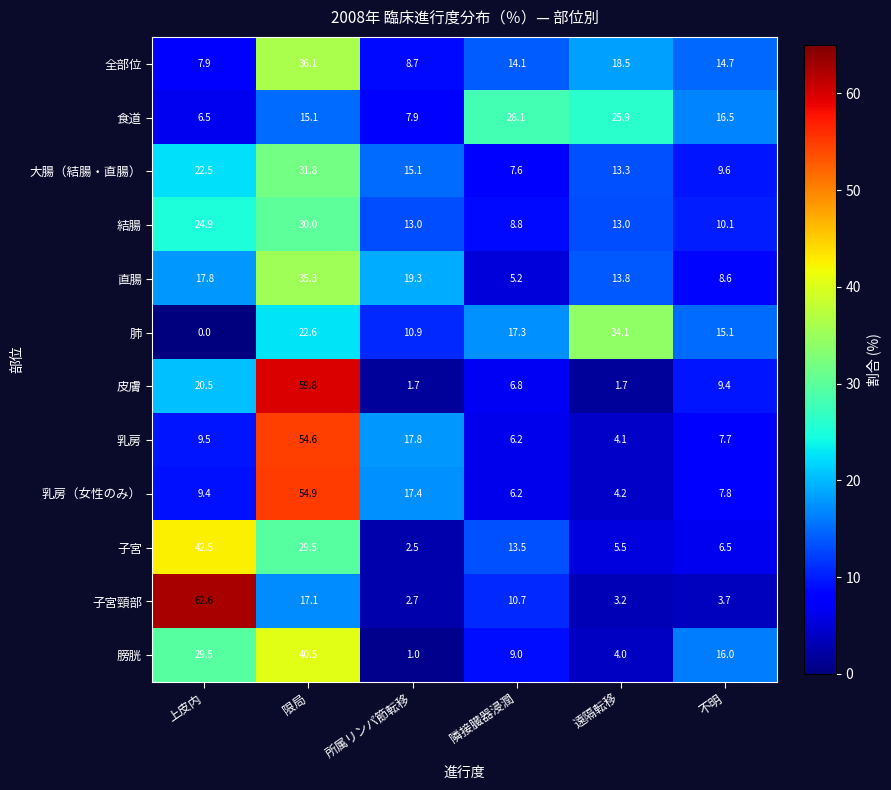

What is the difference between the maximum and minimum values in the 大腸（結腸・直腸） series?

24.2